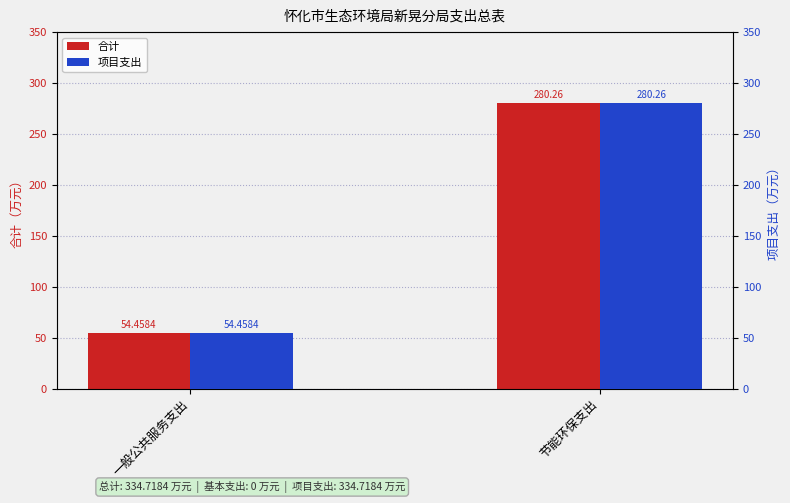

At 一般公共服务支出, list the series in order from largest to smallest.

合计, 项目支出